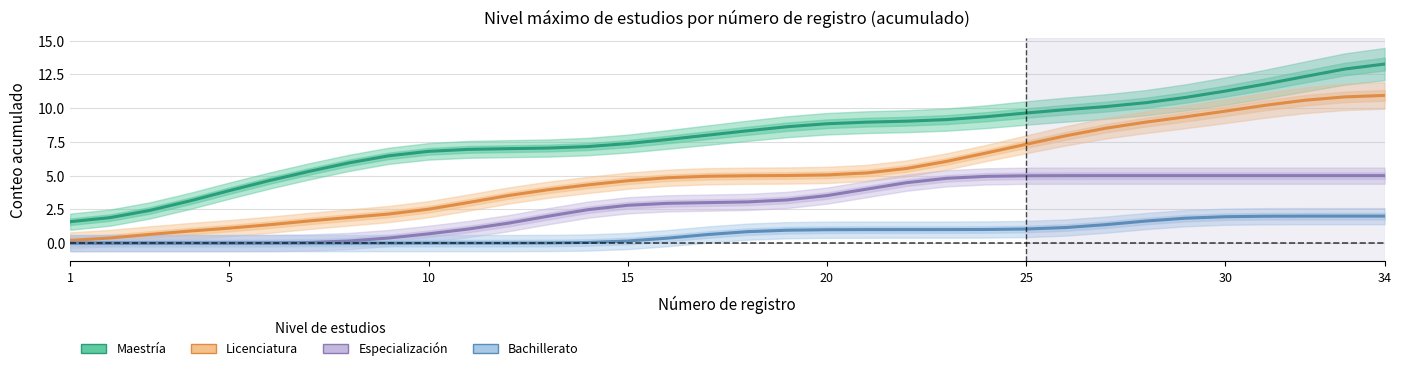

What are all the series names shown in the legend?

Maestría, Licenciatura, Especialización, Bachillerato